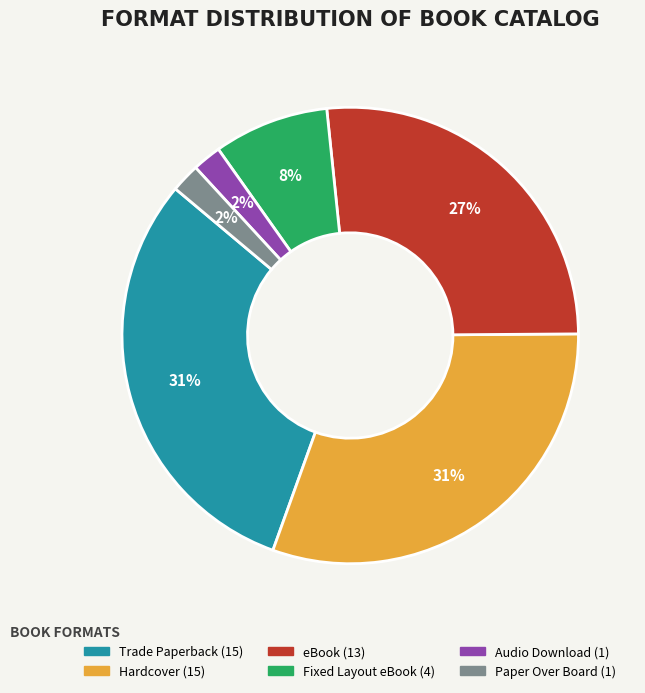

True or false: Trade Paperback accounts for 31% of the total.

True